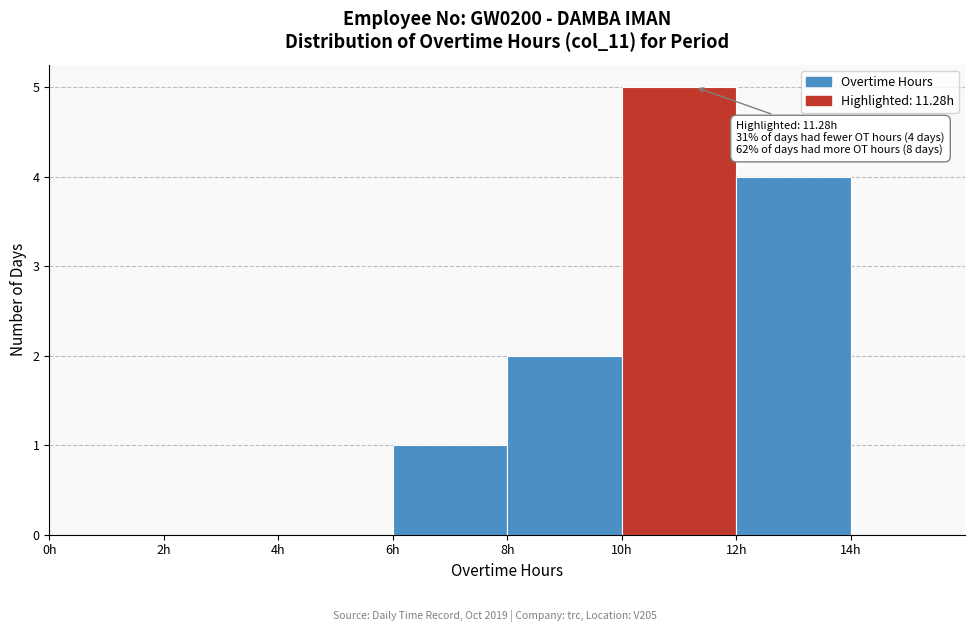

Which range on the x-axis has the tallest bar?

10 to 12